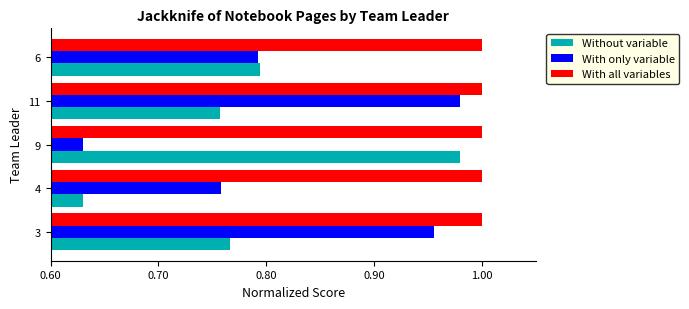

What is the difference between the maximum and second lowest values in the Without variable series?

0.2